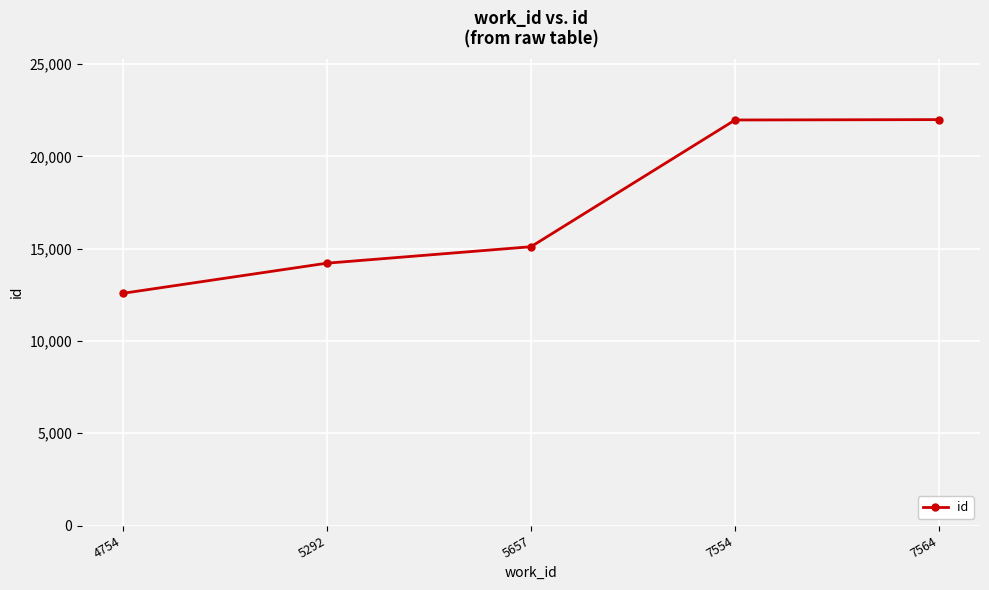

The chart shows a value of 14218 at 5292. True or false?

True